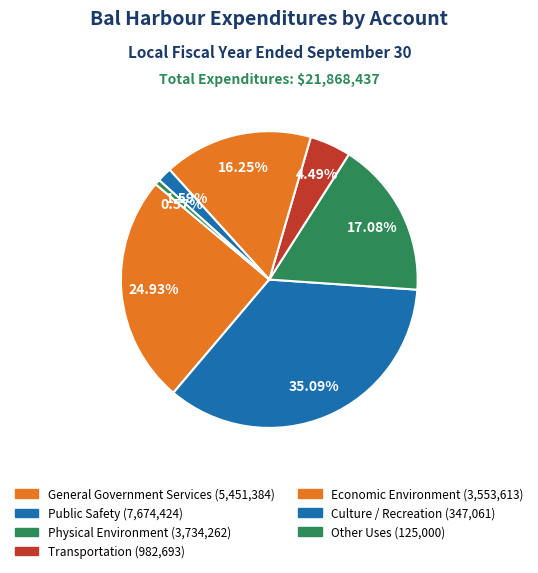

Which category has the biggest portion of the pie?

Public Safety